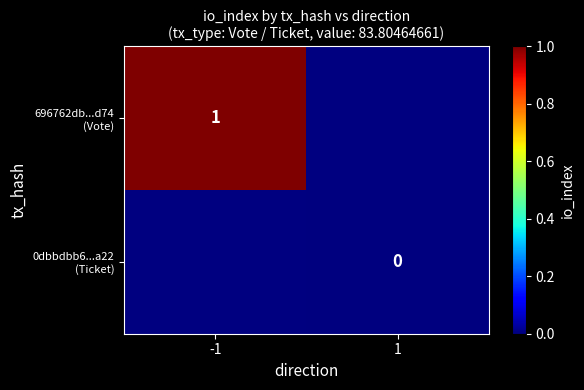

Which series has the widest spread of values?

696762db...d74 (Vote)